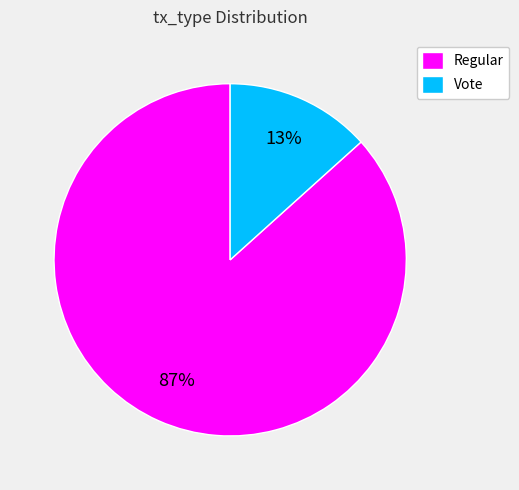

Do Vote and Regular together represent more than half of the pie?

Yes